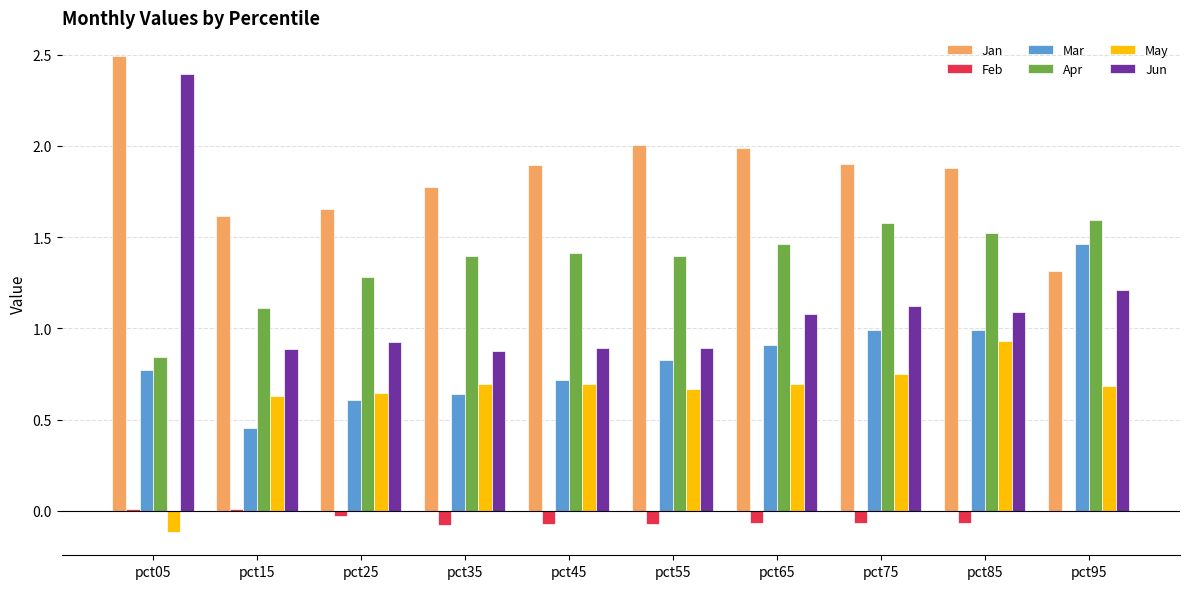

Which label corresponds to the largest value in the chart?

pct05